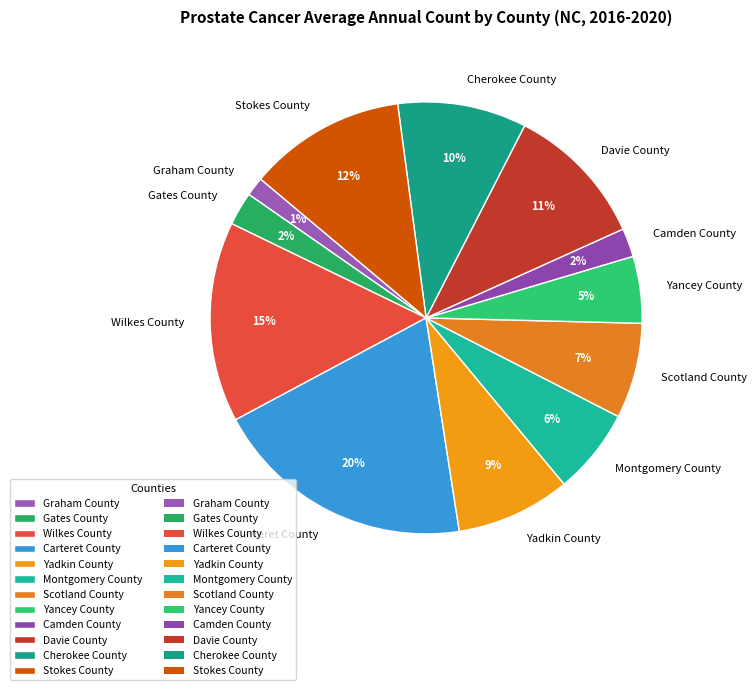

The Yadkin County slice represents 1% of the pie. True or false?

False